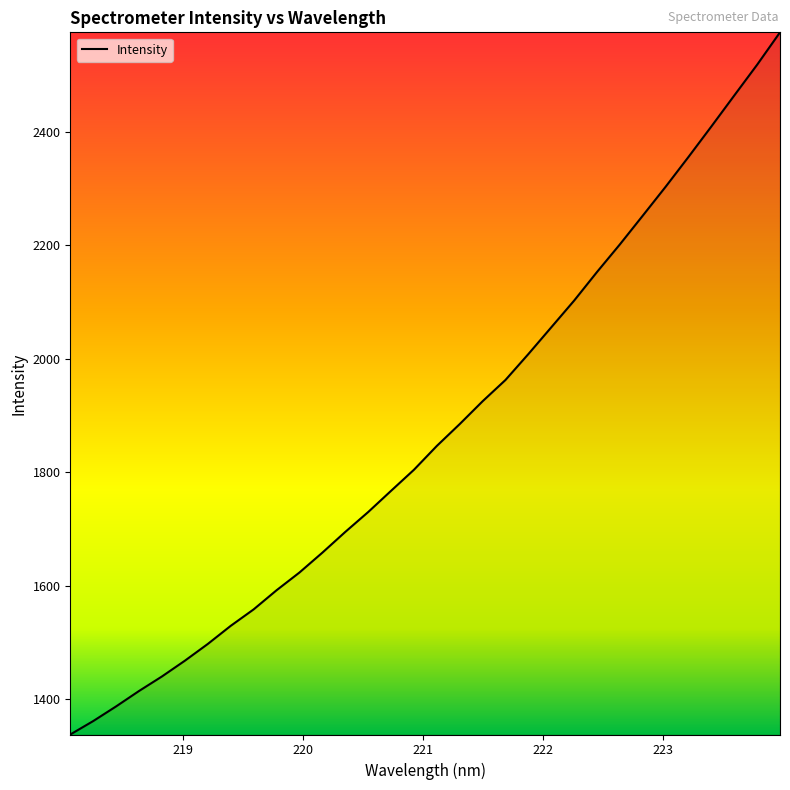

What is the smallest value displayed?

1337.6